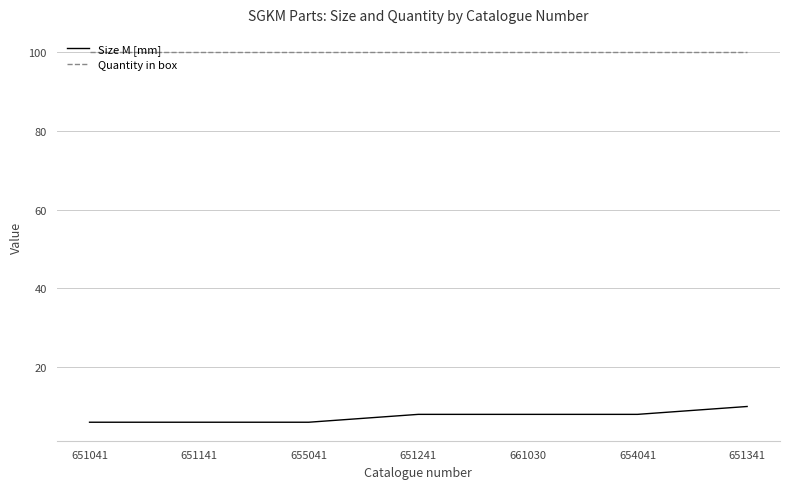

Which series has the largest range (max minus min)?

Size M [mm]